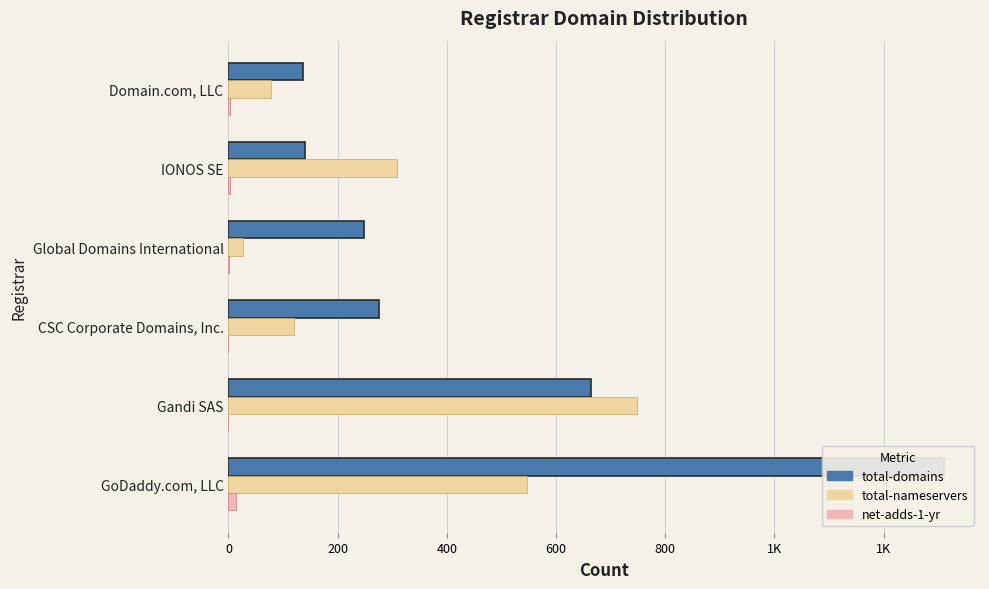

What is the sum of the net-adds-1-yr values at GoDaddy.com, LLC and IONOS SE?

16